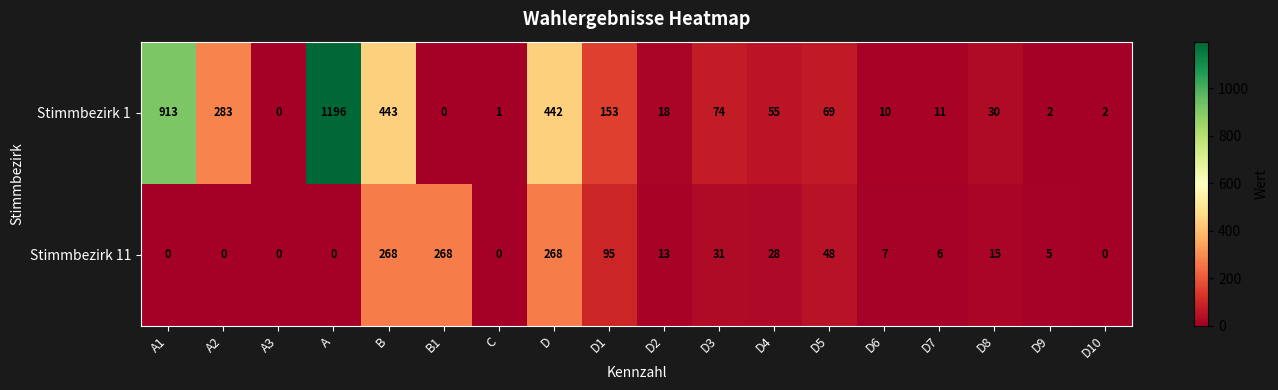

What is the difference between the highest and lowest values at A?

1196